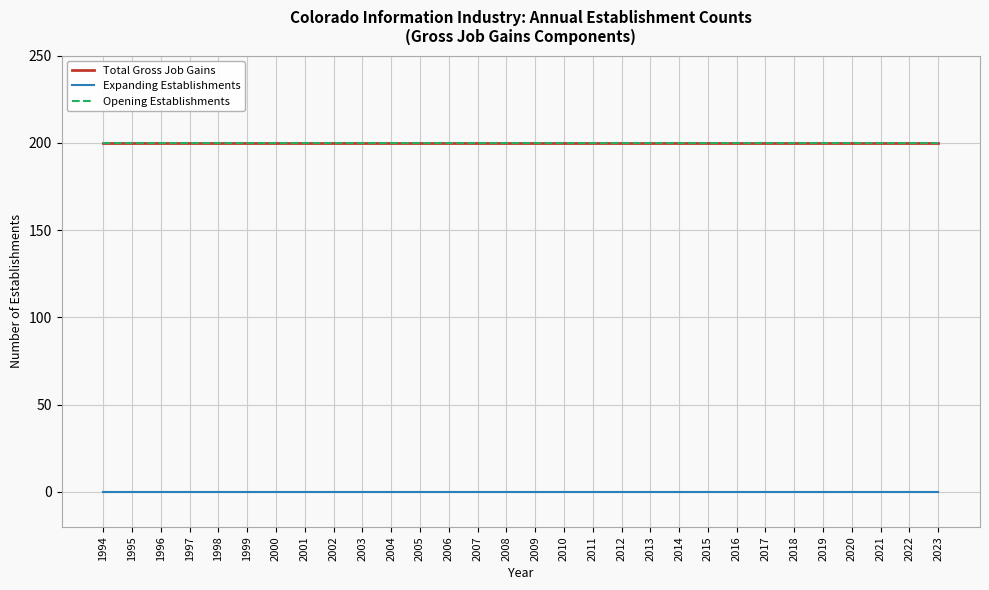

Is the value of Opening Establishments at 2015 greater than the value of Total Gross Job Gains at 2020?

No